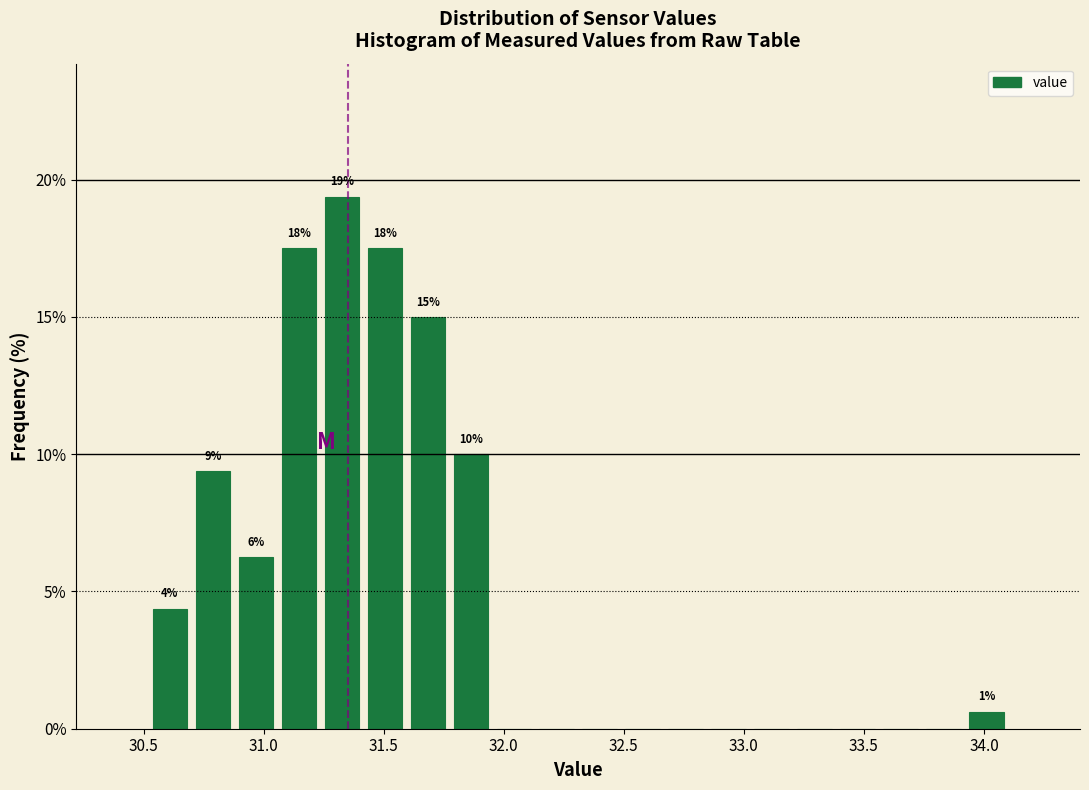

Read against the x-axis, roughly where is the centre of the tallest bar?

31.35